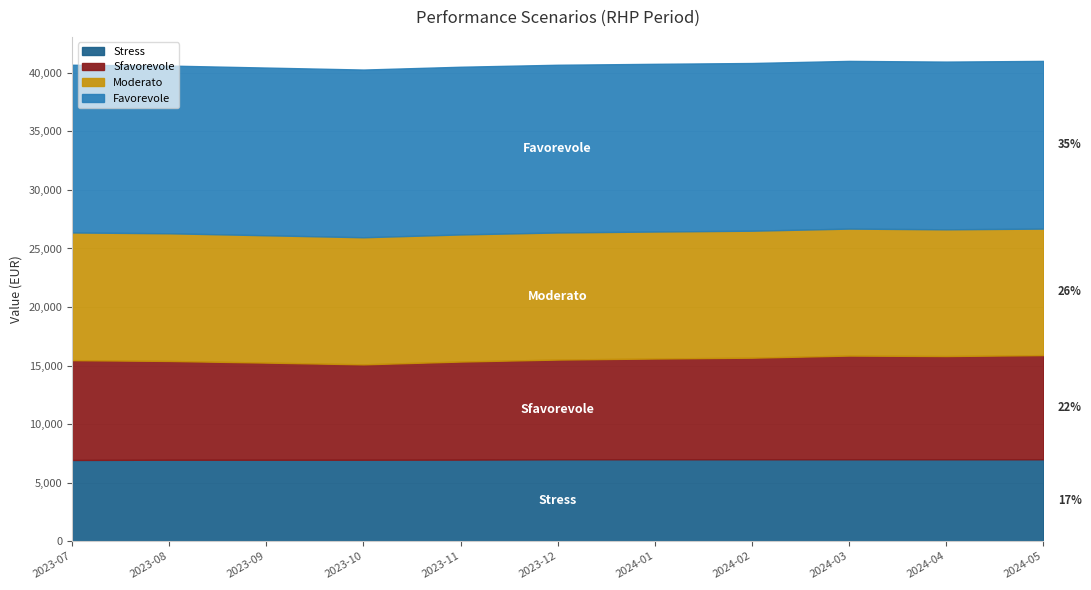

Which series changed the most between 2023-08-31 and 2023-10-31?

Sfavorevole